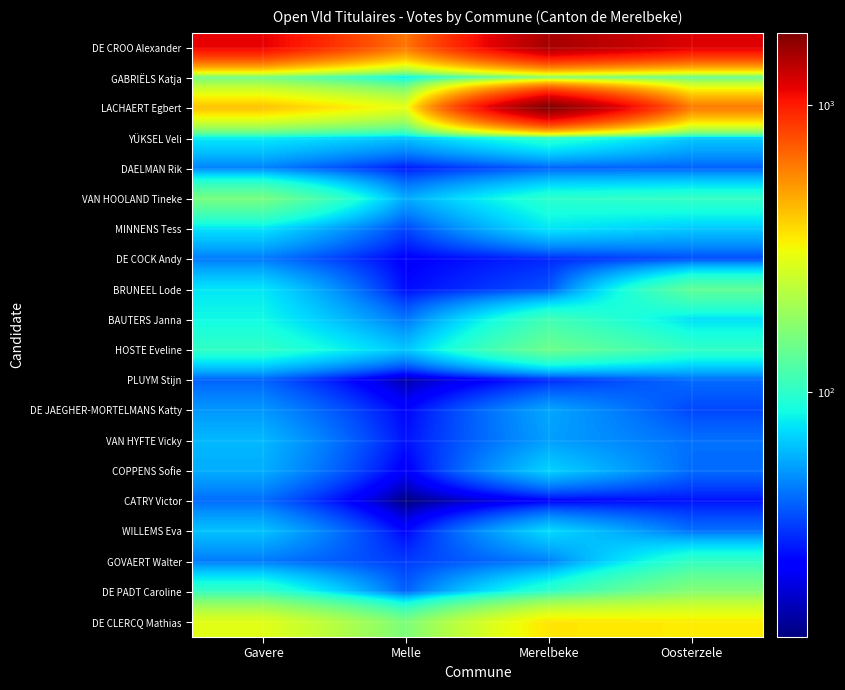

Reading right to left, what are all the values shown in this chart?

DE CROO Alexander: Oosterzele=1197	Merelbeke=1507	Melle=627	Gavere=1154
GABRIËLS Katja: Oosterzele=137	Merelbeke=165	Melle=78	Gavere=148
LACHAERT Egbert: Oosterzele=617	Merelbeke=1789	Melle=294	Gavere=425
YÜKSEL Veli: Oosterzele=67	Merelbeke=99	Melle=65	Gavere=79
DAELMAN Rik: Oosterzele=41	Merelbeke=41	Melle=29	Gavere=48
VAN HOOLAND Tineke: Oosterzele=103	Merelbeke=98	Melle=58	Gavere=153
MINNENS Tess: Oosterzele=67	Merelbeke=77	Melle=36	Gavere=76
DE COCK Andy: Oosterzele=37	Merelbeke=31	Melle=25	Gavere=46
BRUNEEL Lode: Oosterzele=134	Merelbeke=38	Melle=27	Gavere=77
BAUTERS Janna: Oosterzele=75	Merelbeke=112	Melle=45	Gavere=85
HOSTE Eveline: Oosterzele=102	Merelbeke=144	Melle=66	Gavere=102
PLUYM Stijn: Oosterzele=43	Merelbeke=31	Melle=17	Gavere=41
DE JAEGHER-MORTELMANS Katty: Oosterzele=36	Merelbeke=57	Melle=26	Gavere=53
VAN HYFTE Vicky: Oosterzele=44	Merelbeke=55	Melle=28	Gavere=62
COPPENS Sofie: Oosterzele=43	Merelbeke=70	Melle=24	Gavere=59
CATRY Victor: Oosterzele=28	Merelbeke=25	Melle=14	Gavere=43
WILLEMS Eva: Oosterzele=44	Merelbeke=73	Melle=26	Gavere=65
GOVAERT Walter: Oosterzele=103	Merelbeke=47	Melle=34	Gavere=46
DE PADT Caroline: Oosterzele=168	Merelbeke=101	Melle=41	Gavere=105
DE CLERCQ Mathias: Oosterzele=342	Merelbeke=353	Melle=158	Gavere=287